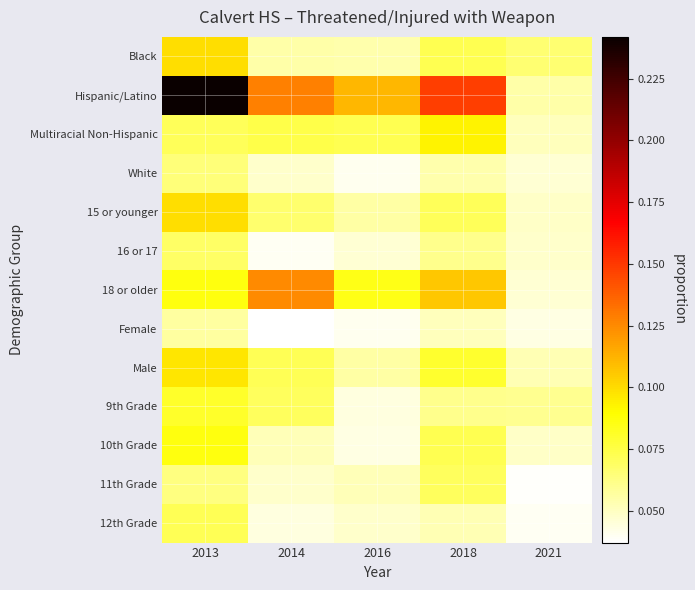

At which category is the sum across all series the highest?

2013